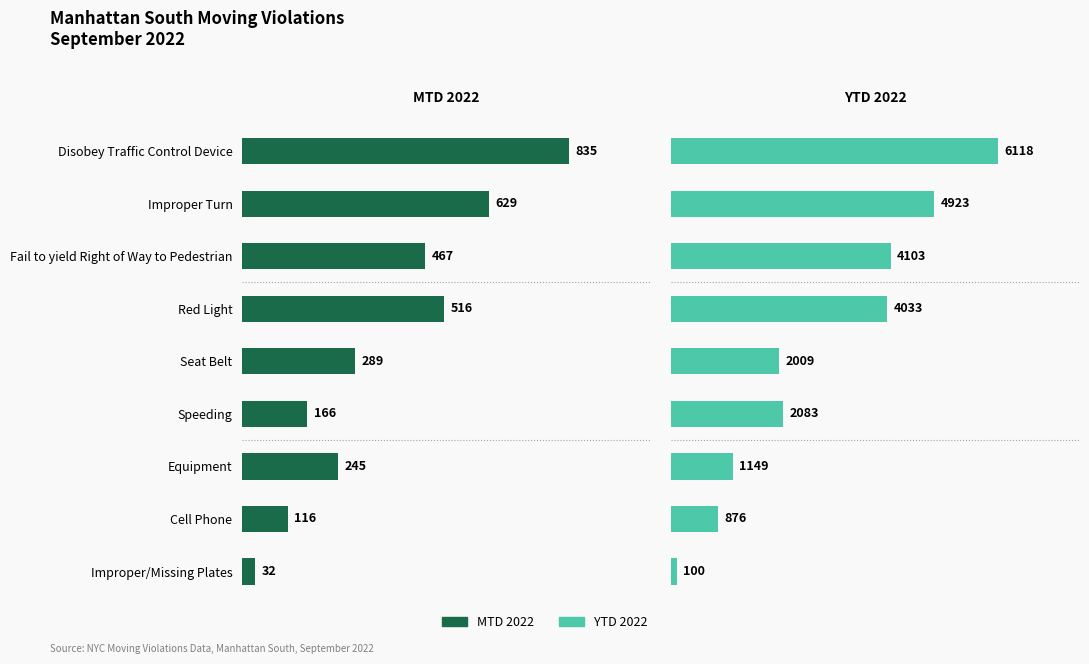

What is the difference between the maximum and minimum values in the YTD 2022 series?

6018